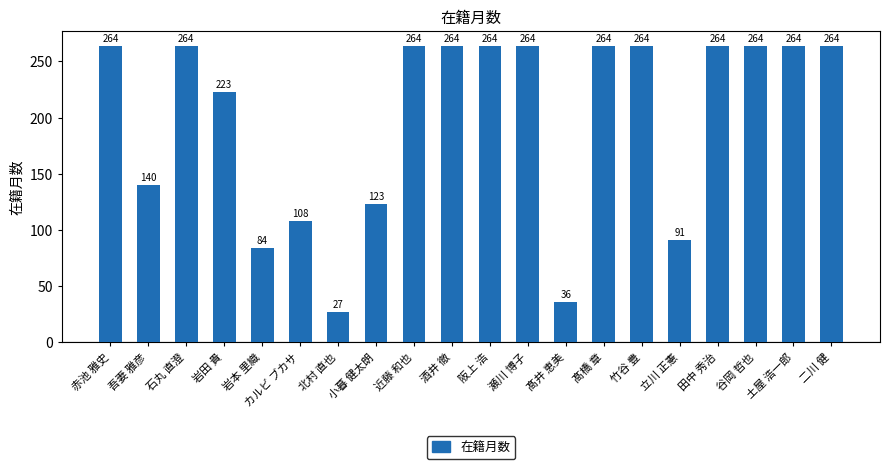

What value does the data have at 北村 直也?

27